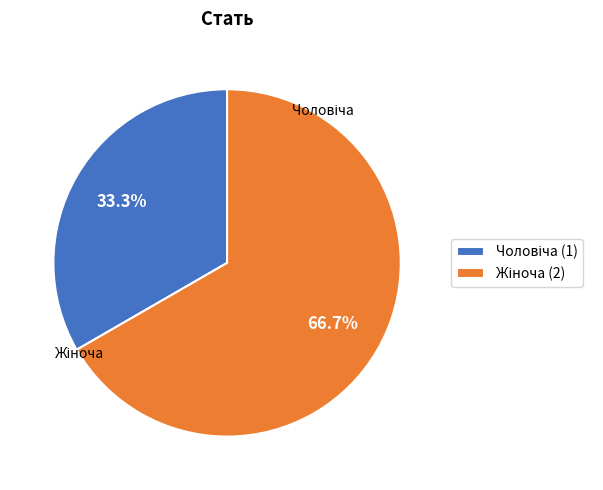

Is there any slice that represents more than half of the pie?

Yes